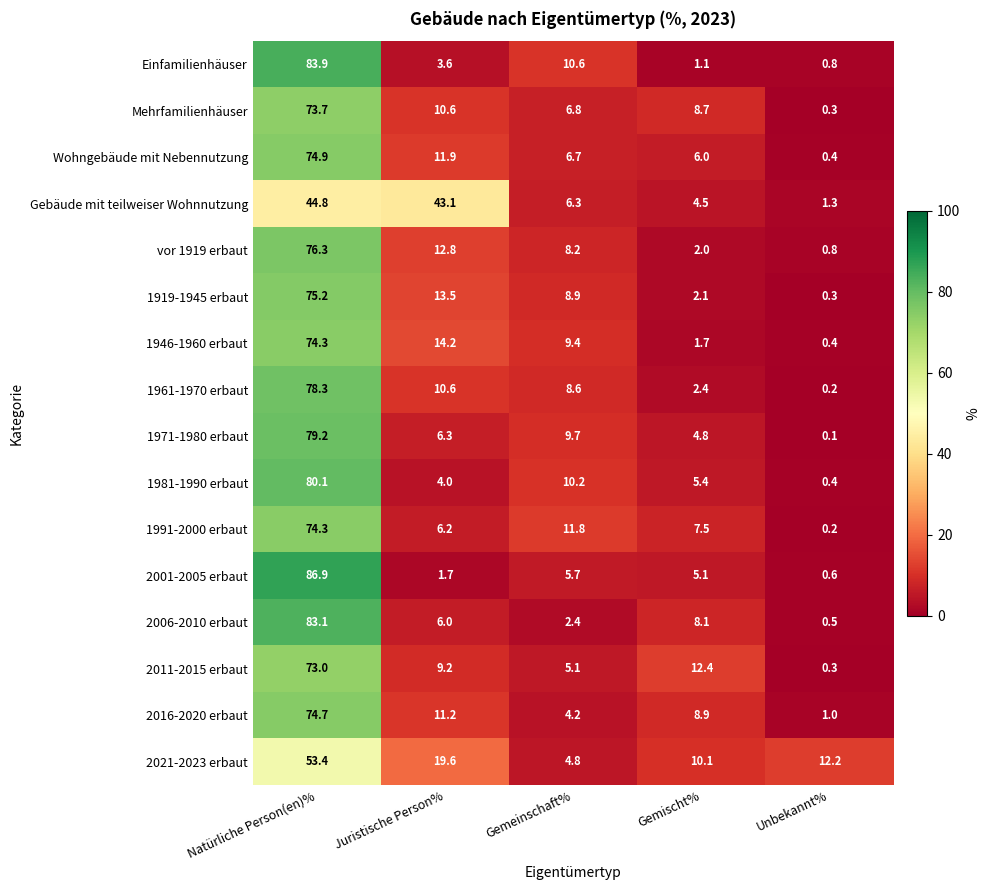

At how many categories does at least one series exceed 52?

1